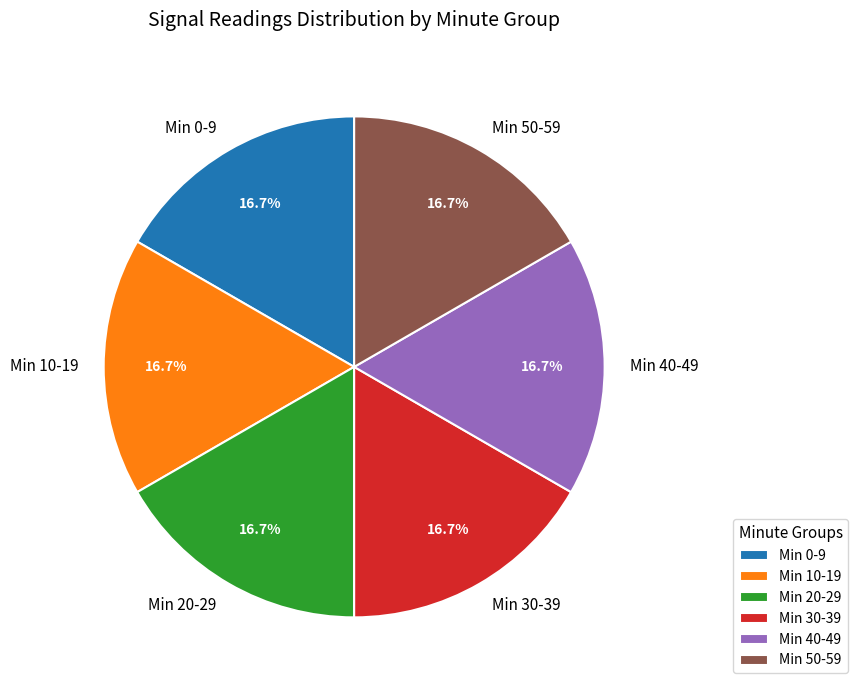

How many slices are in this pie chart?

6